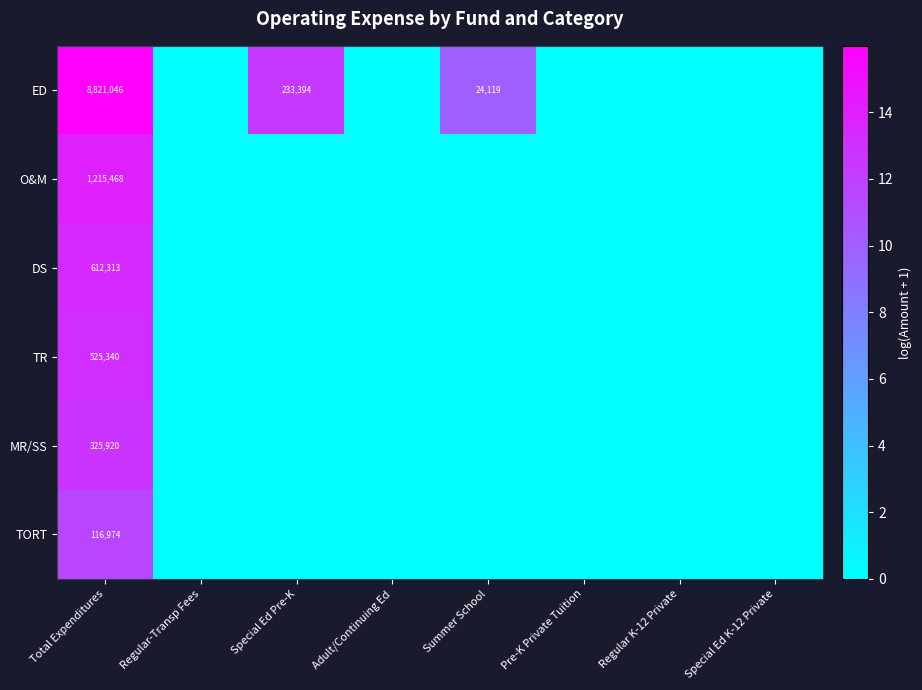

The value of TORT at Regular K-12 Private is 81710. True or false?

False